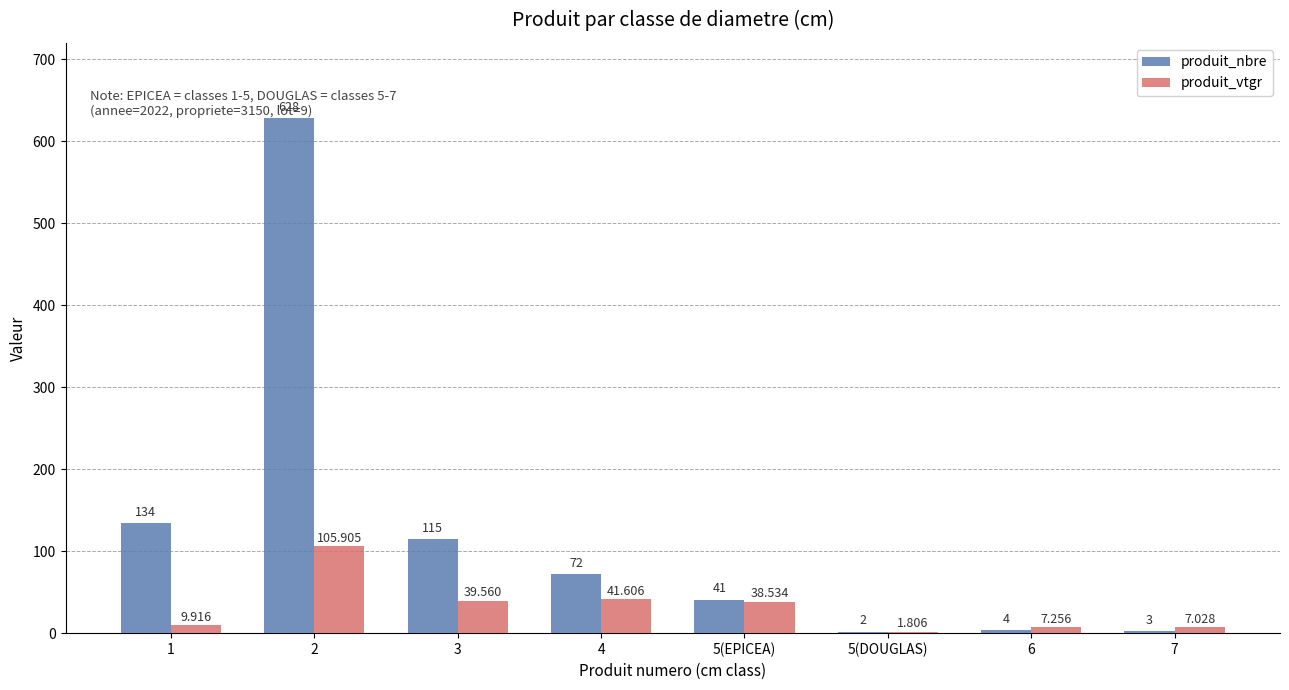

Is the value of produit_vtgr at 3 greater than the value of produit_nbre at 5(EPICEA)?

No